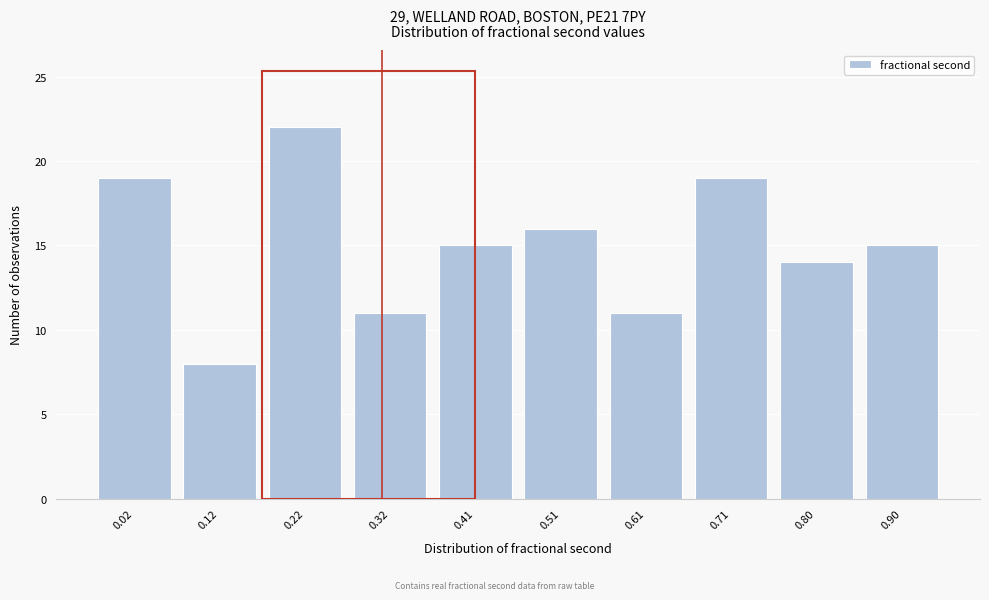

Reading left to right, transcribe all the data shown in this chart.

19	8	22	11	15	16	11	19	14	15